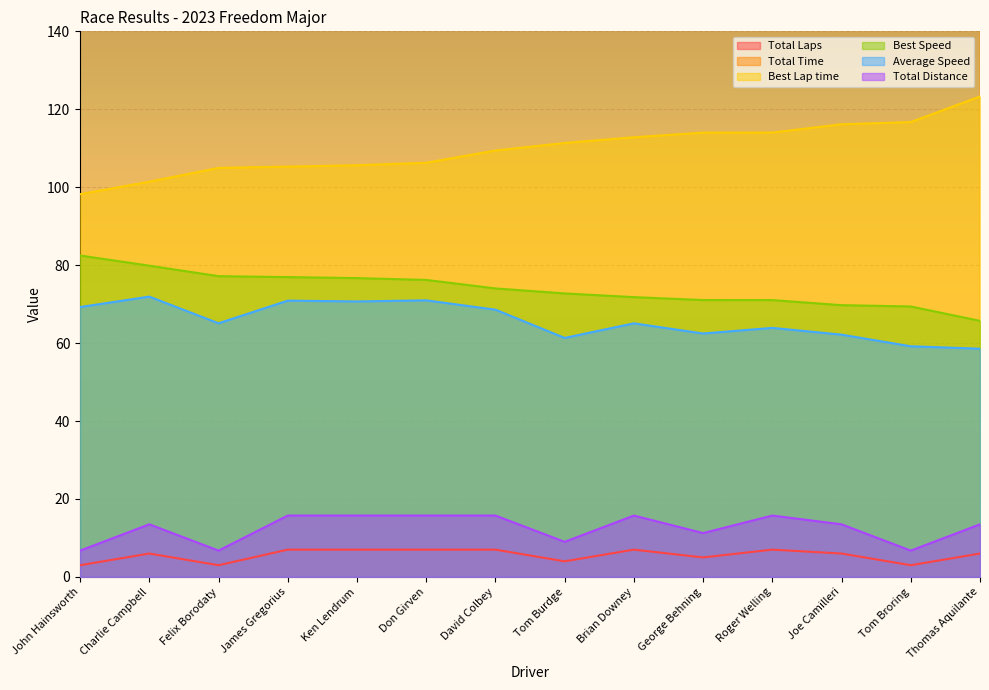

What is the total value across all series at James Gregorius?

1075.6